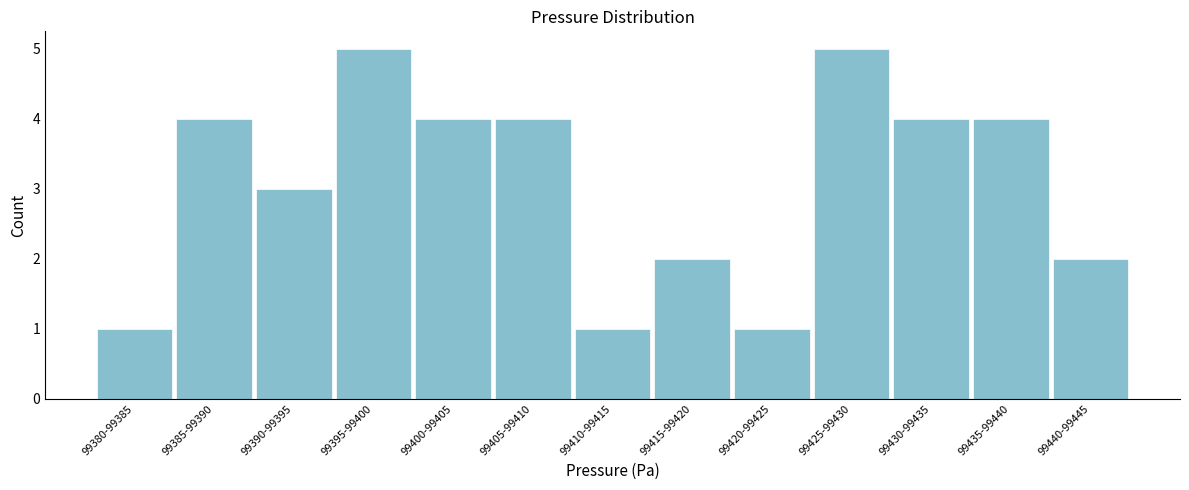

Reading left to right, transcribe all the data shown in this chart.

99380-99385=1	99385-99390=4	99390-99395=3	99395-99400=5	99400-99405=4	99405-99410=4	99410-99415=1	99415-99420=2	99420-99425=1	99425-99430=5	99430-99435=4	99435-99440=4	99440-99445=2